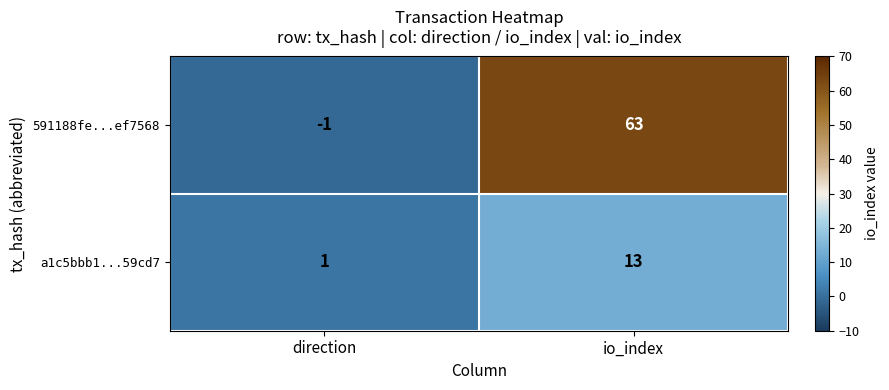

Is it true that a1c5bbb1...59cd7 equals 1 at direction?

True